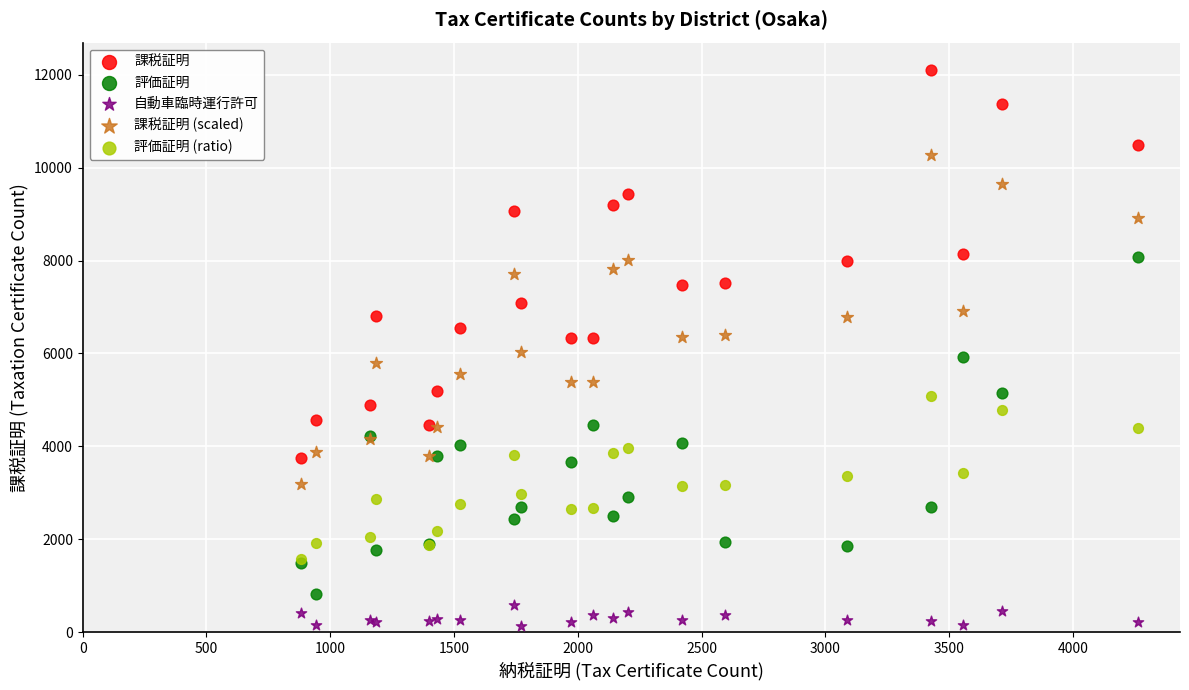

Which series reaches the maximum Y coordinate?

課税証明